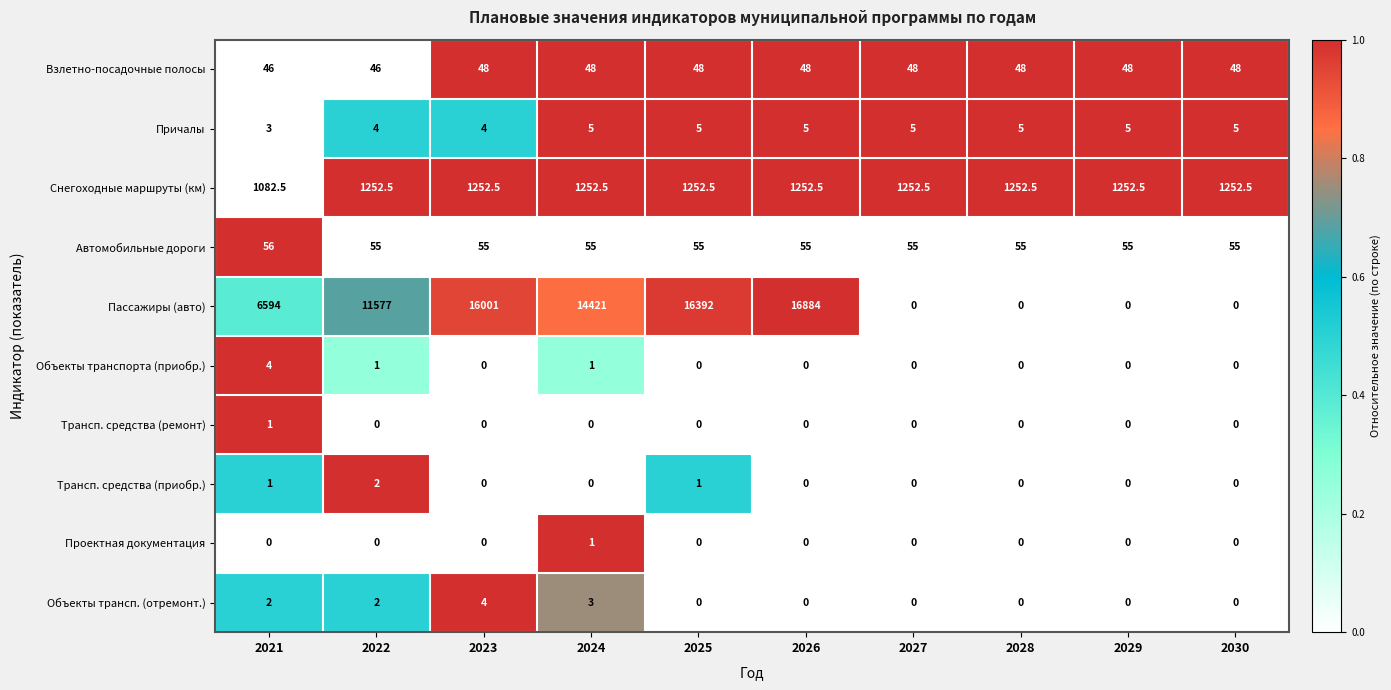

The value of Проектная документация at 2021 is 0.4. True or false?

False